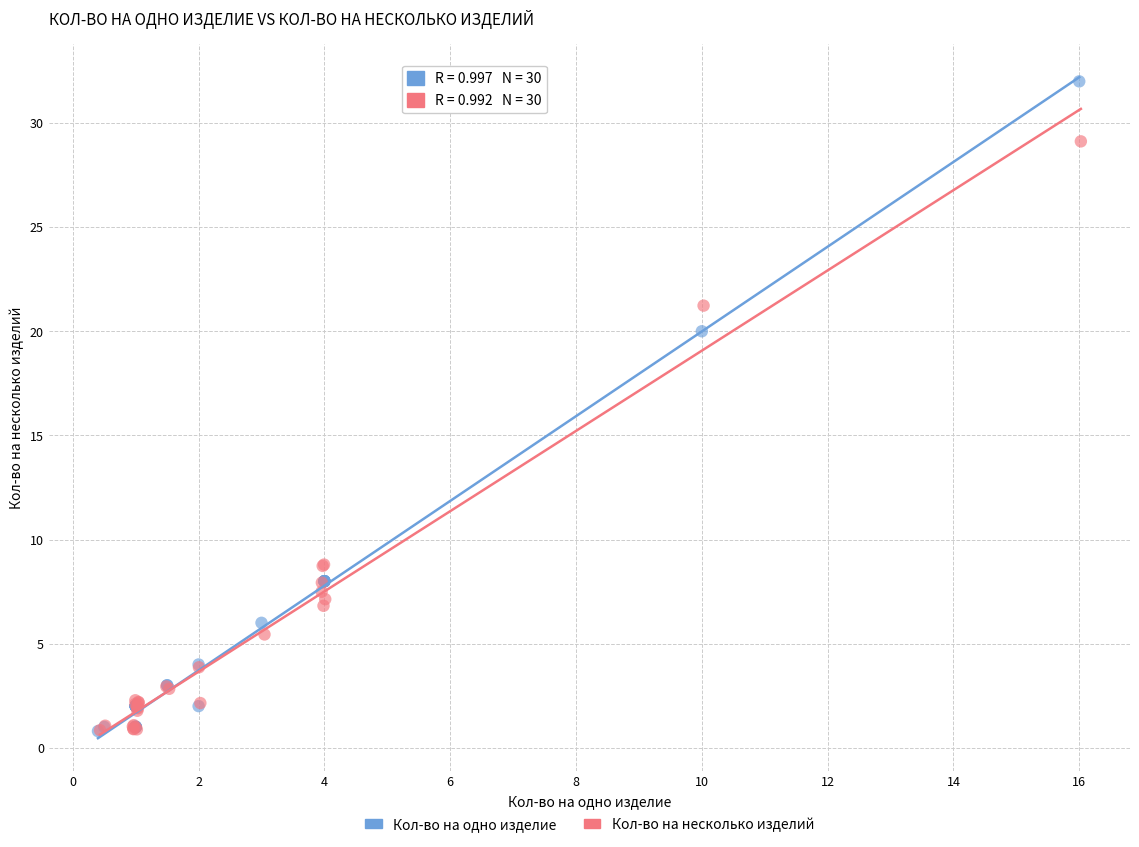

Which series reaches the maximum Y coordinate?

Кол-во на одно изделие